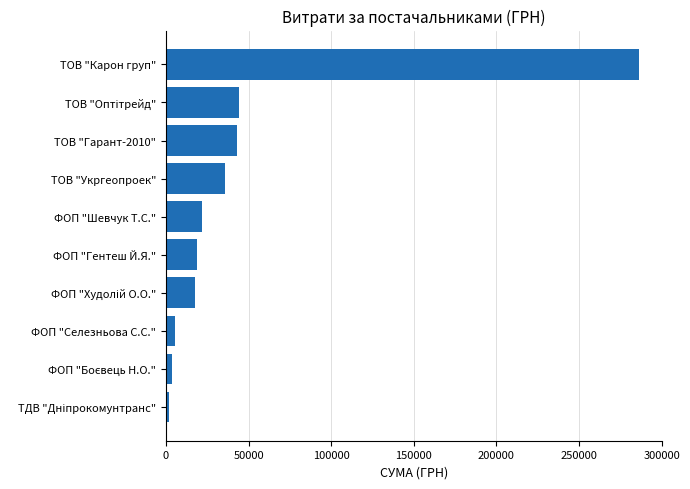

True or false: the data shows 35965.4 at ТОВ "Укргеопроек".

True